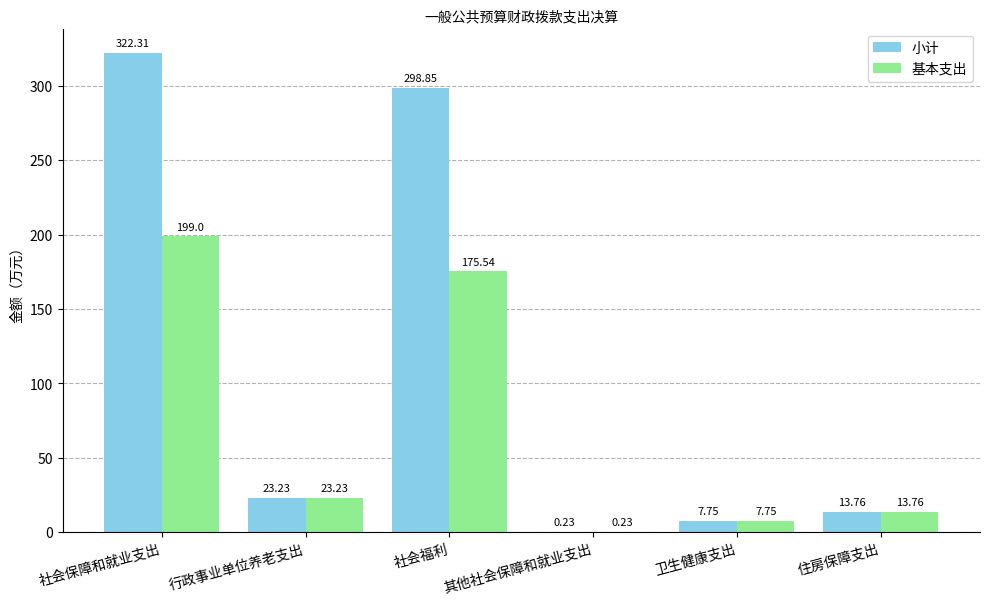

At which label is 小计 closest to 161?

行政事业单位养老支出